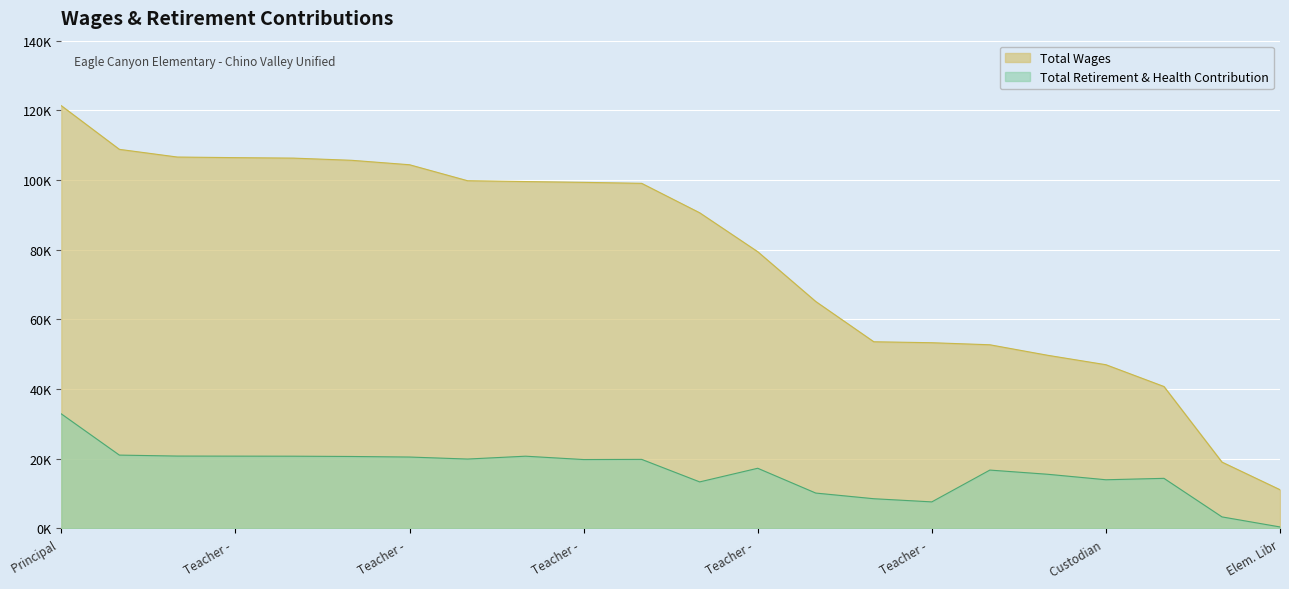

What is the label of the 9th point from the left?

Asst Principal - Ele